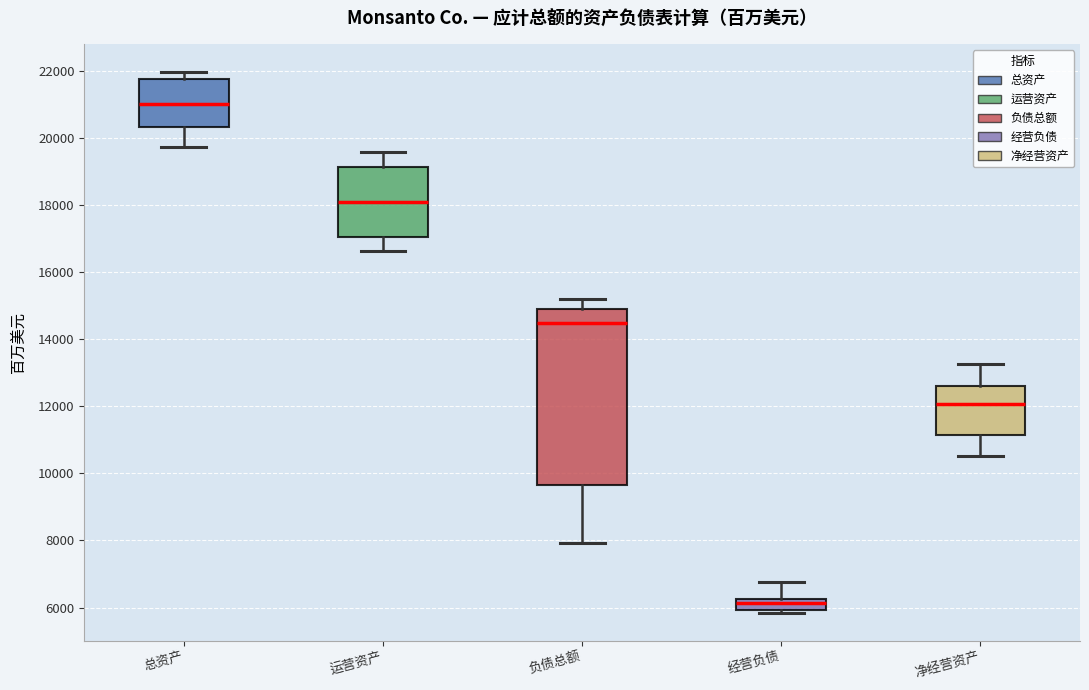

Reading left to right, read every box against the y-axis: the position of its median line, the range the box covers, and the ends of its whiskers. The values are not printed on the chart, so give them approximately, as read against the axis.

总资产: median 21000, box 20400 to 21800, whiskers 19800 to 22000
运营资产: median 18000, box 17000 to 19200, whiskers 16600 to 19600
负债总额: median 14400, box 9600 to 15000, whiskers 8000 to 15200
经营负债: median 6200 (inside the box), box 6000 to 6200, whiskers 5800 to 6800
净经营资产: median 12000, box 11200 to 12600, whiskers 10600 to 13200